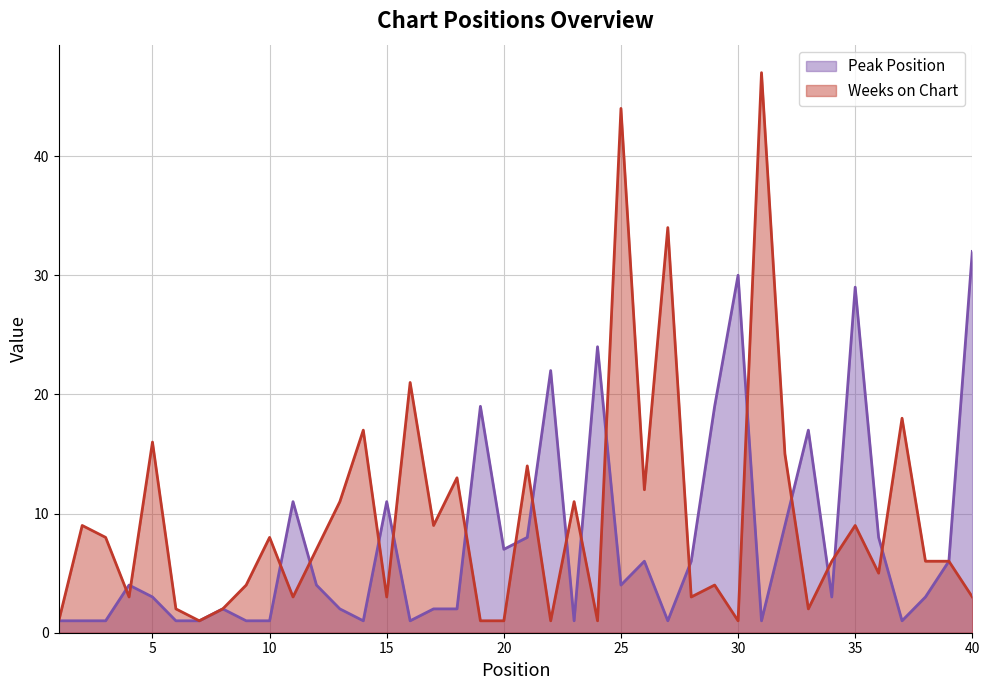

Is it true that Weeks on Chart equals 15 at 35?

False